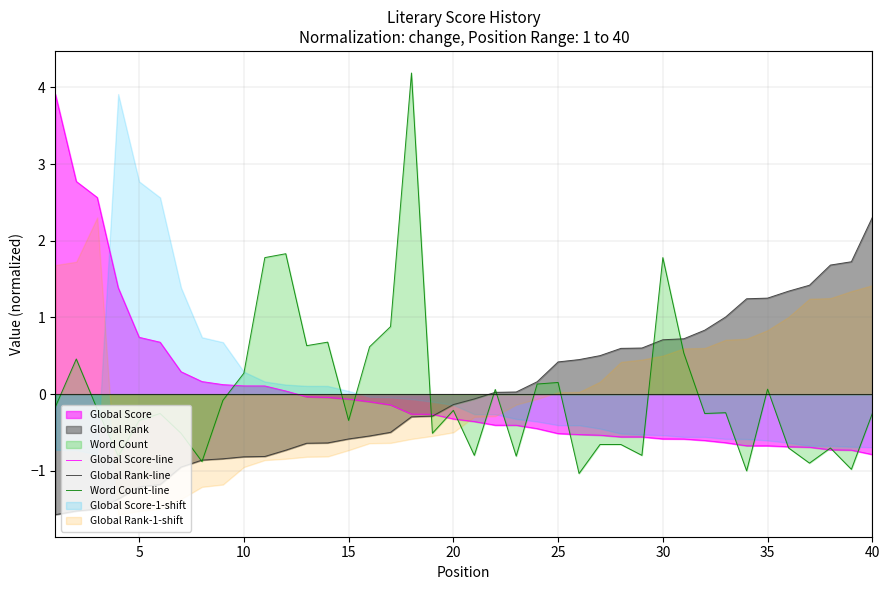

At which label does Global Rank-line reach its peak?

40